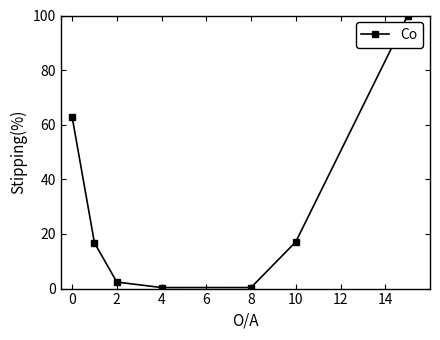

True or false: the data has more than 1 interior local peaks.

False